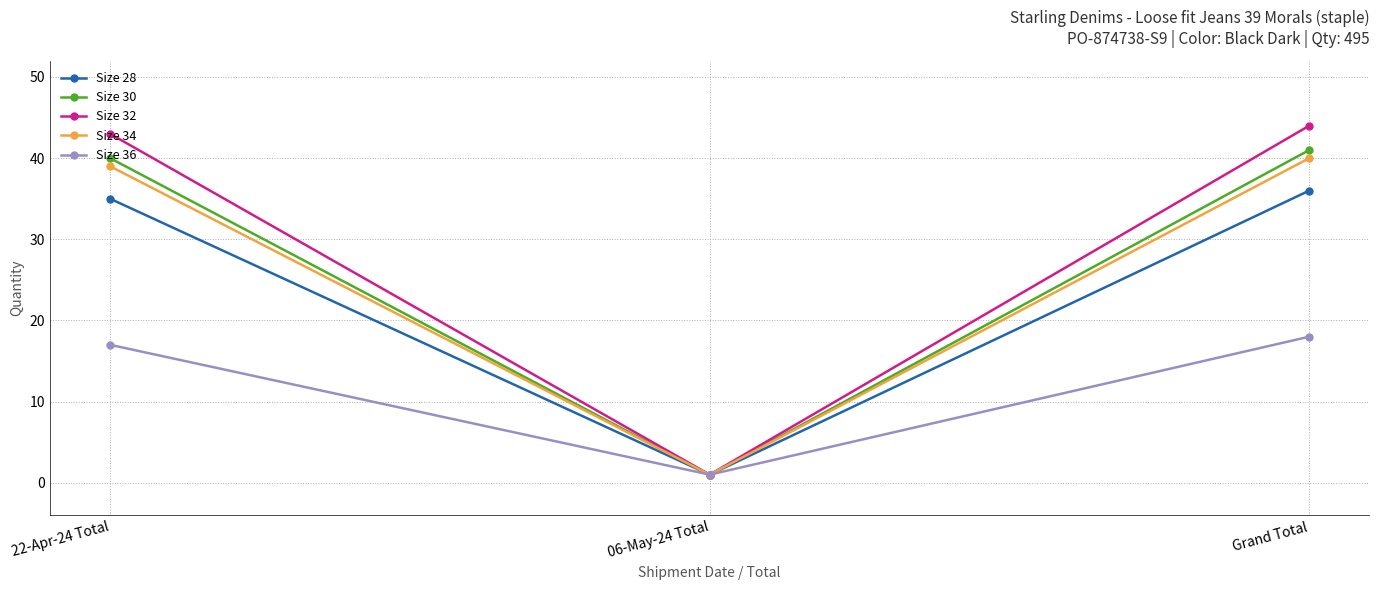

True or false: Size 28 has a value of 58 at Grand Total.

False